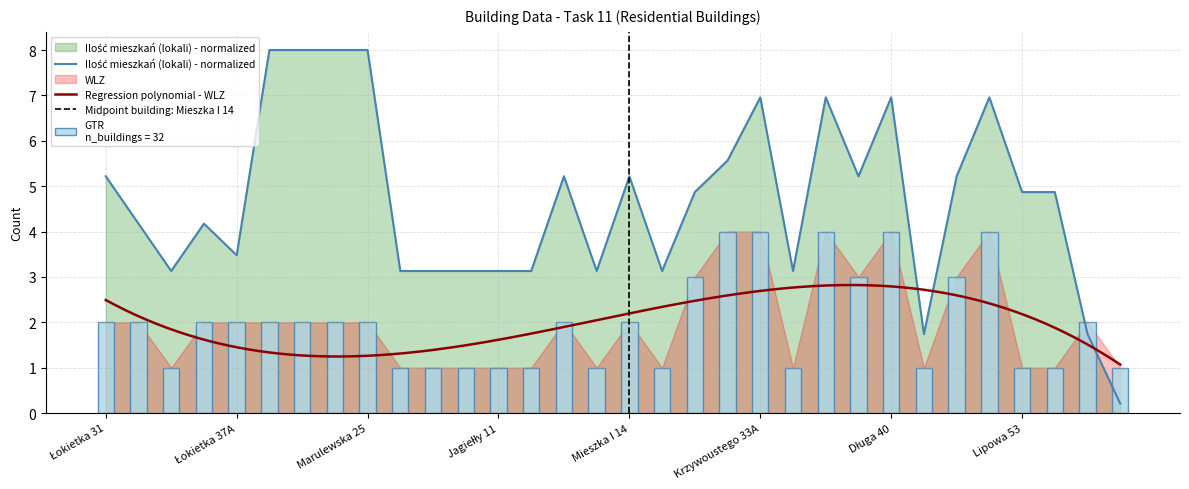

What is the average value of the Ilość mieszkań (lokali) series?

4.7